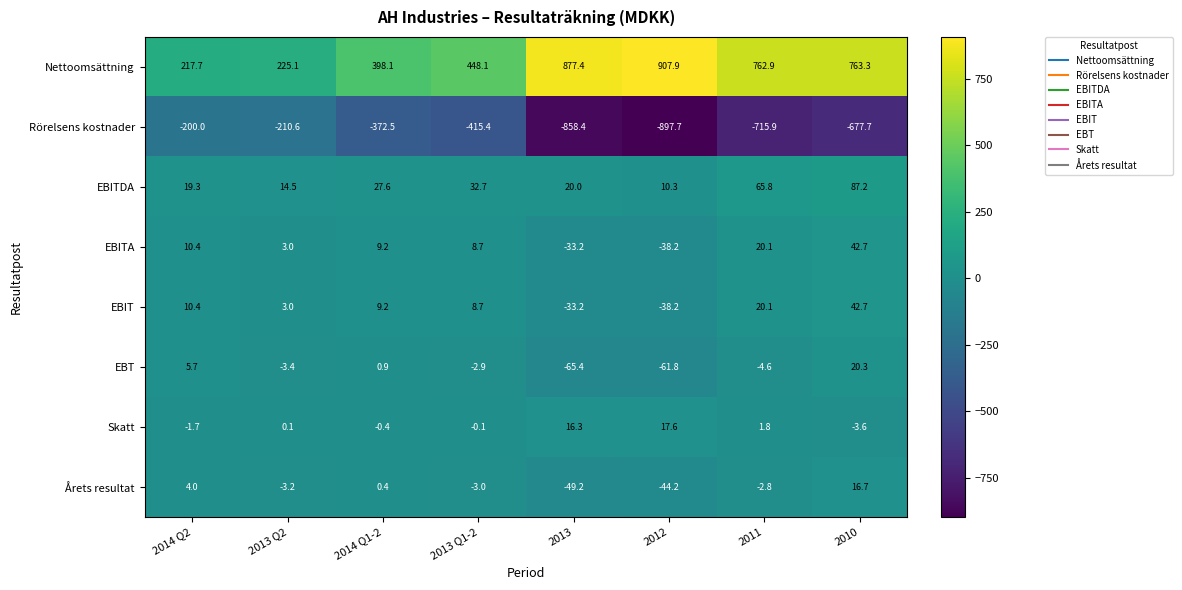

The value of Nettoomsättning at 2014 Q1-2 is 558.8. True or false?

False